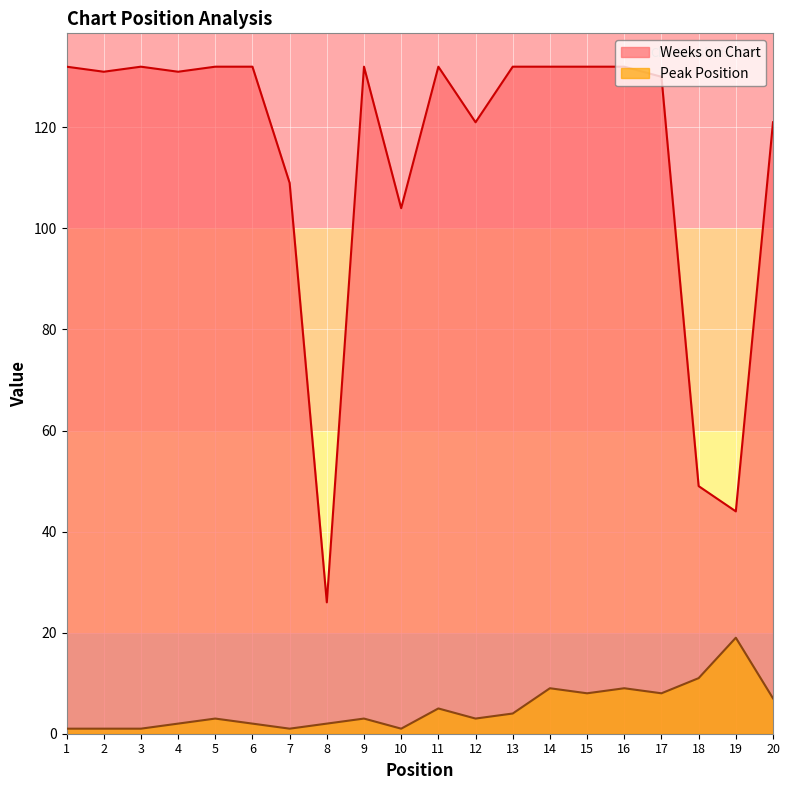

True or false: Peak Position and Weeks on Chart intersect in this chart.

False